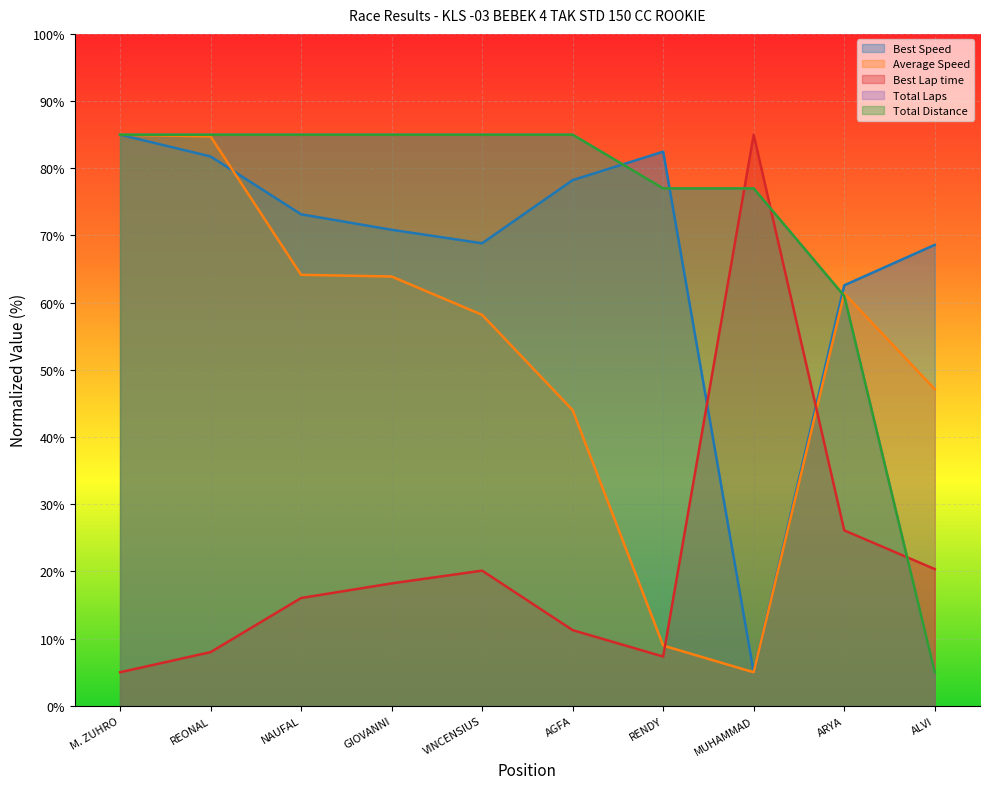

What position from the right is RENDY?

4